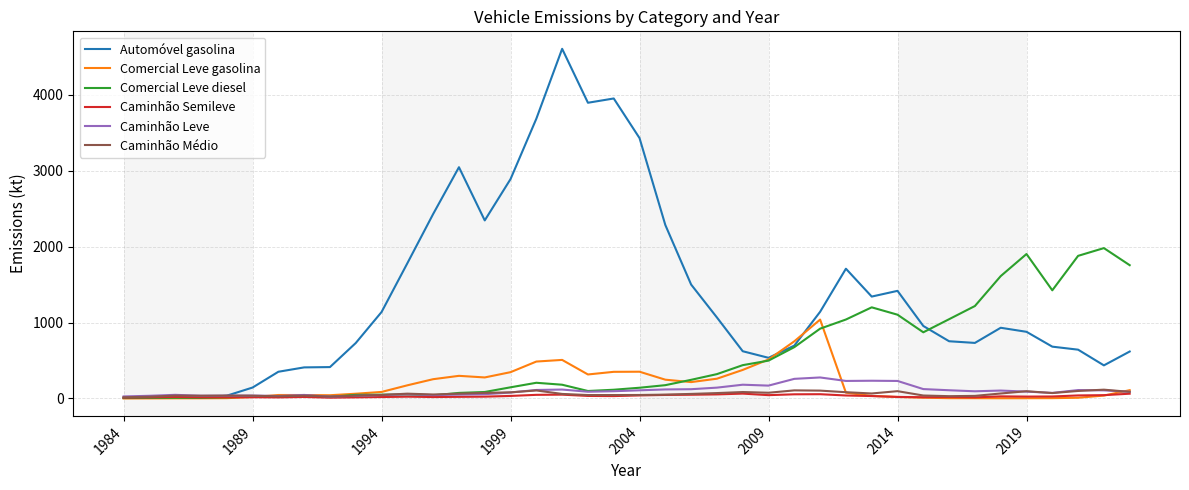

What is the maximum value shown in the chart?

4604.4